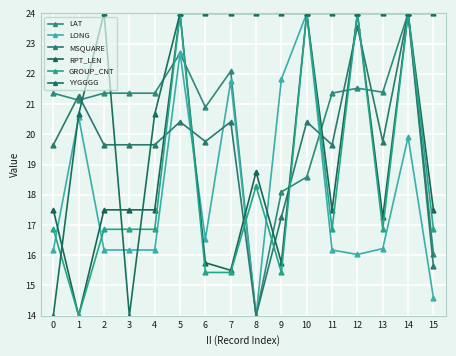

What are all the series names shown in the legend?

LAT, LONG, MSQUARE, RPT_LEN, GROUP_CNT, YYGGGG